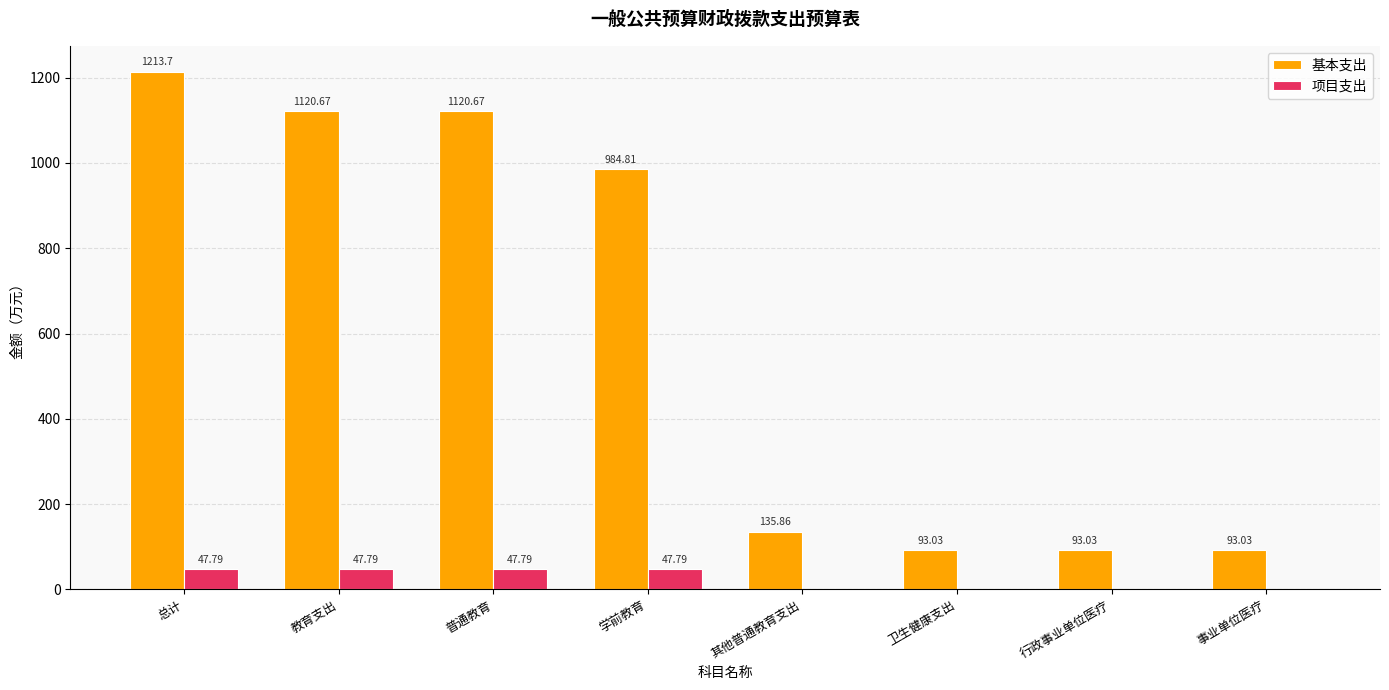

Is it true that 项目支出 equals 47.8 at 教育支出?

True